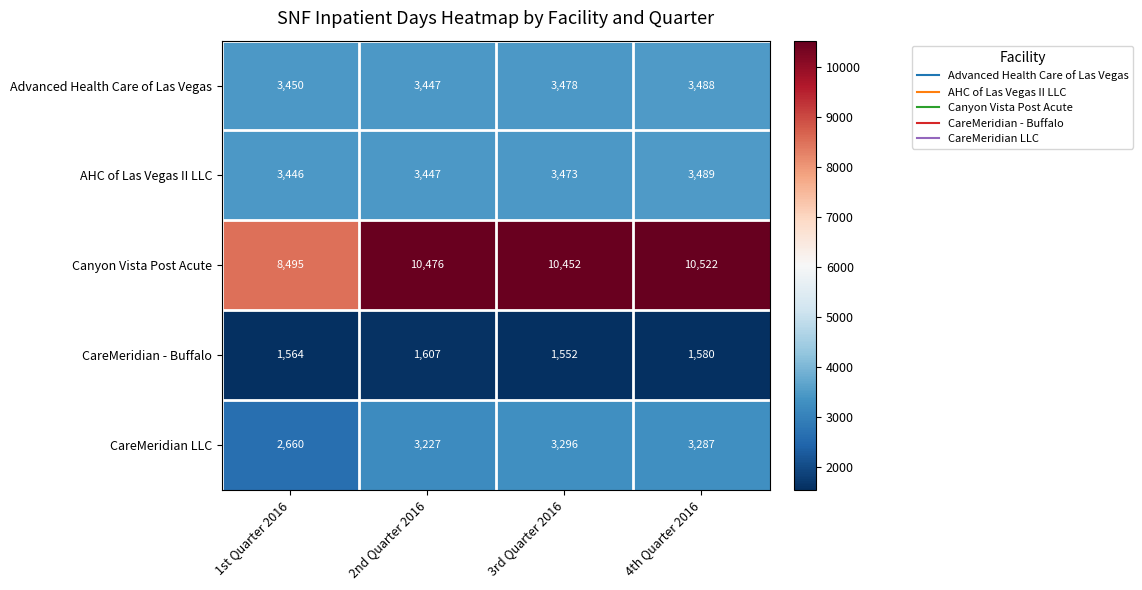

What is the total value across all series at 2nd Quarter 2016?

22204